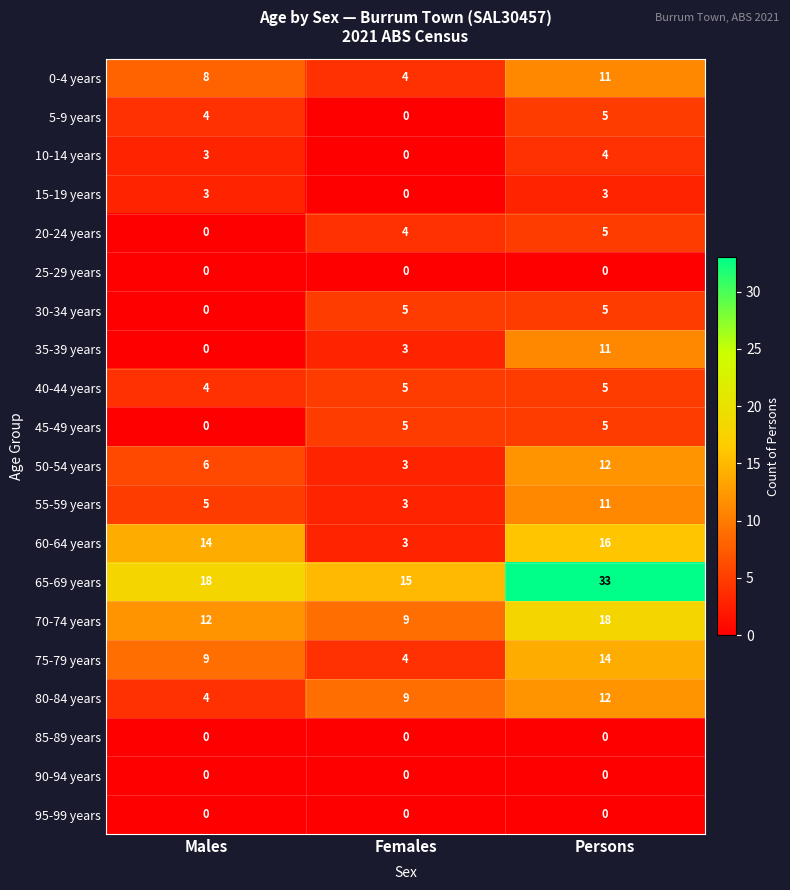

Is the value of 35-39 years at Females greater than the value of 0-4 years at Females?

No